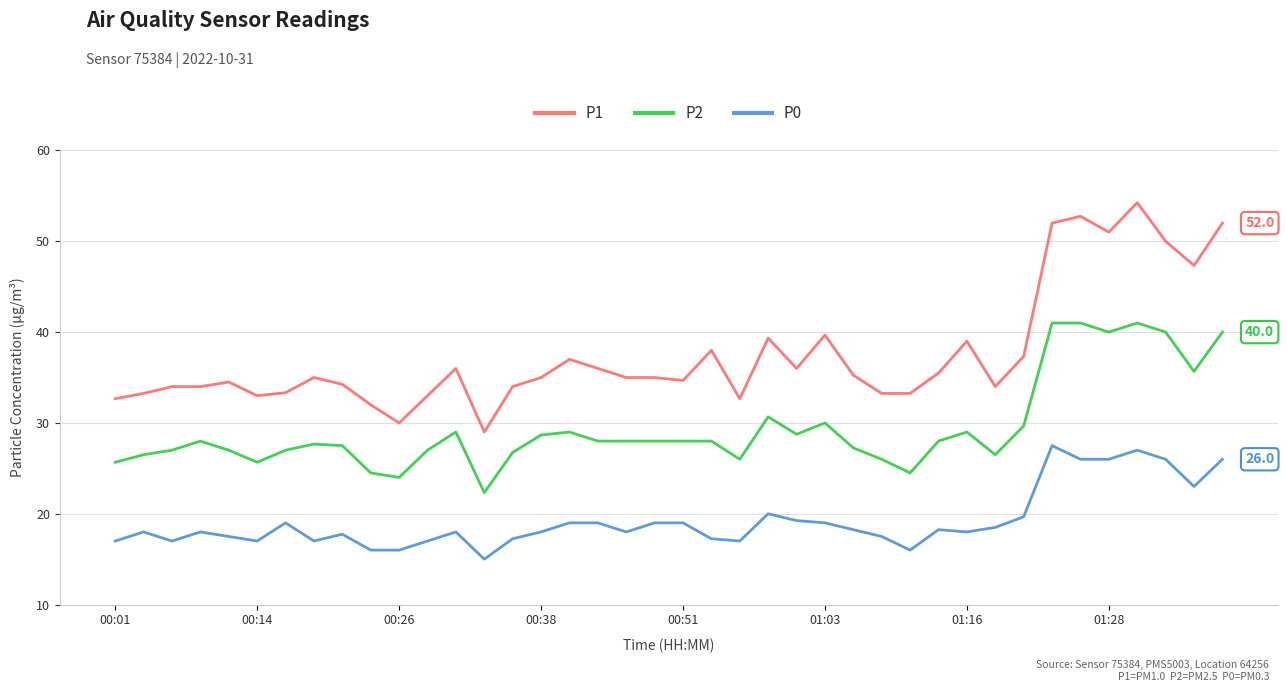

What is the smallest value displayed?

15.0